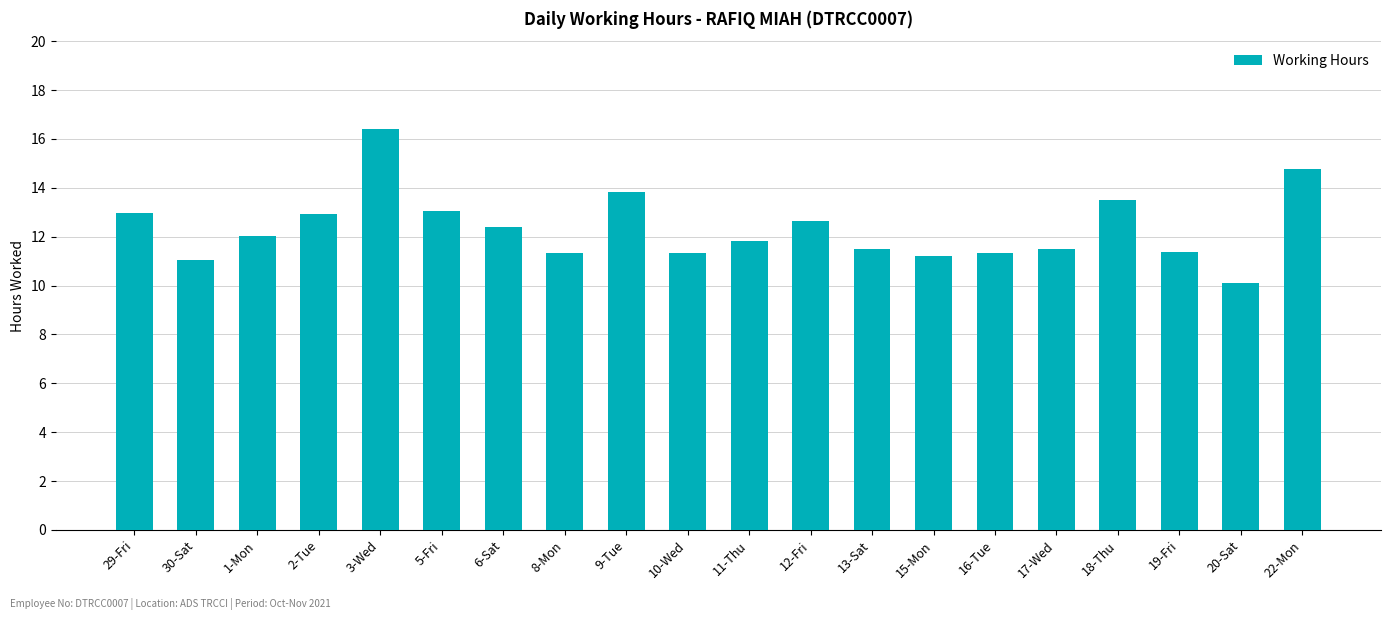

What is the difference between the values at 6-Sat and 11-Thu?

0.6